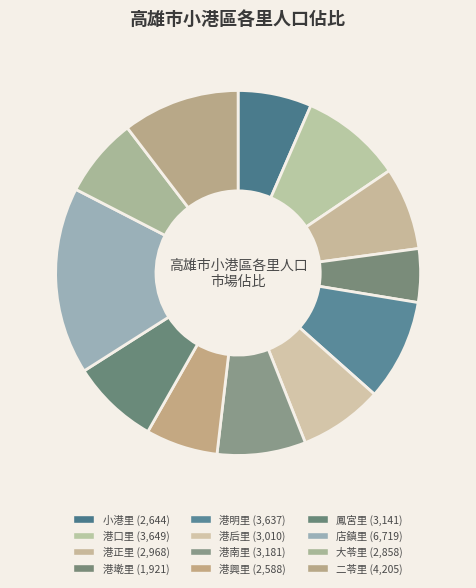

Count the number of slices in the pie.

12